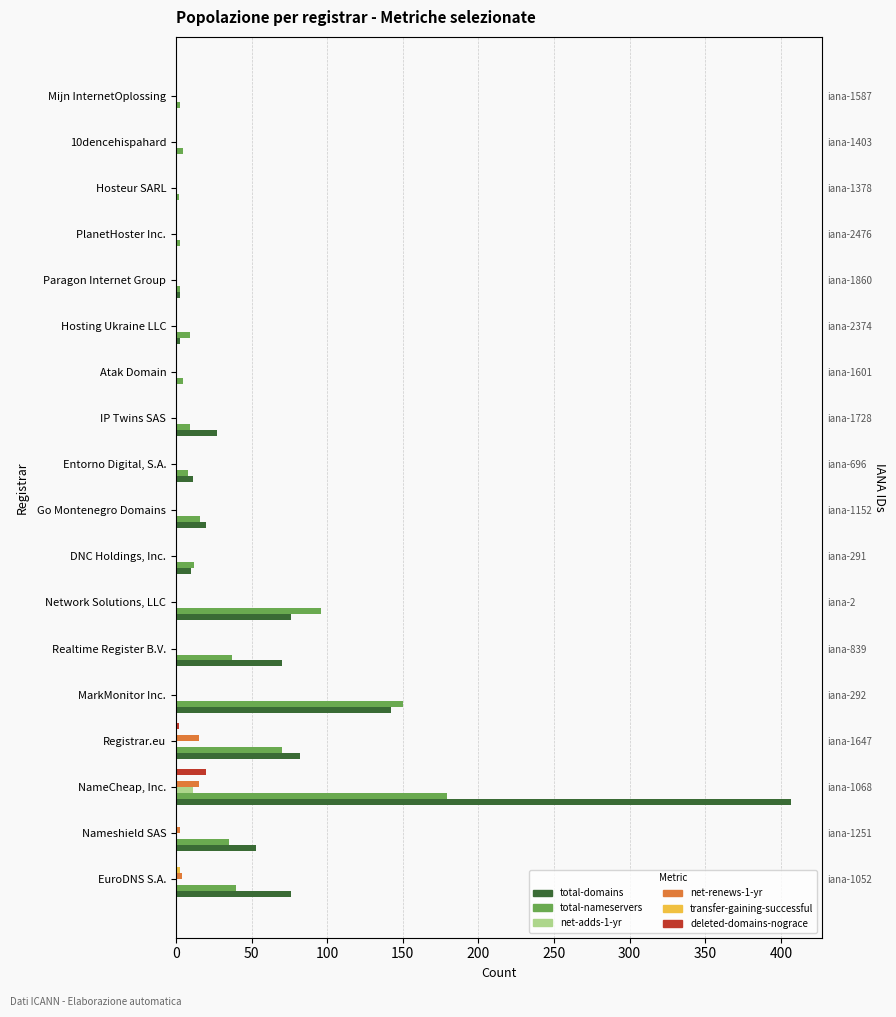

What position from the right is Paragon Internet Group?

5